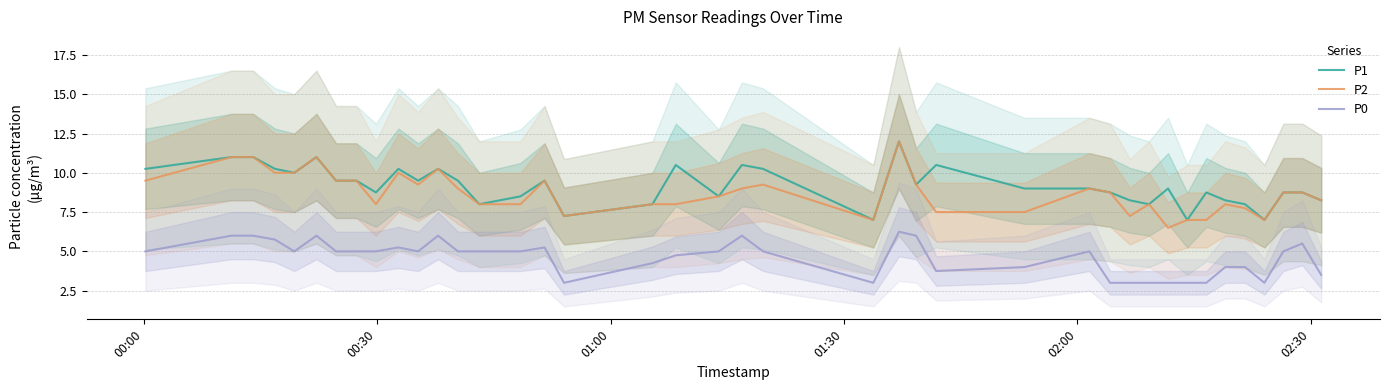

How many interior local valleys does the P1 series have?

11